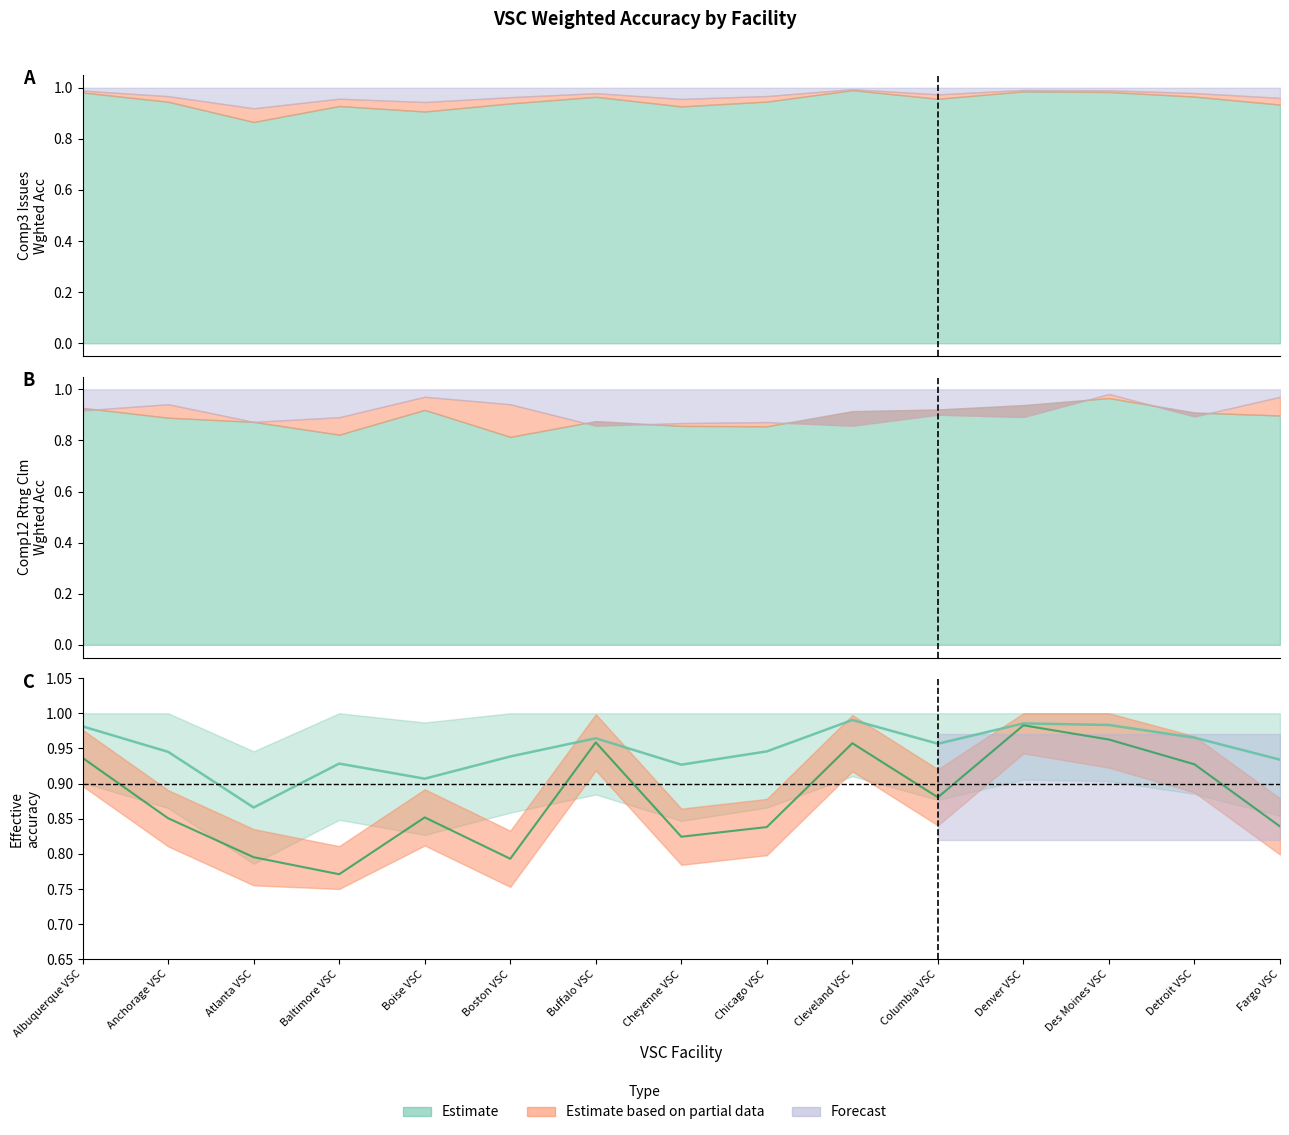

What is the label of the 9th point from the right?

Buffalo VSC